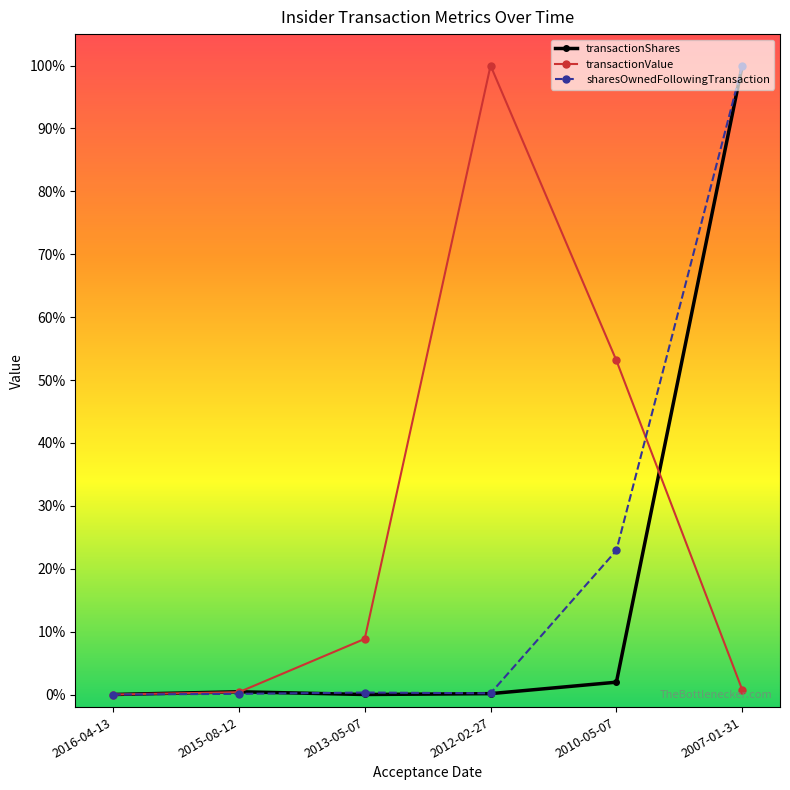

Is this an area chart (filled region under the line)?

No